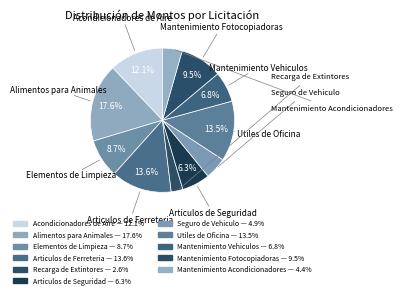

What is the change in value from Recarga de Extintores to Mantenimiento Vehiculos?

+14211542